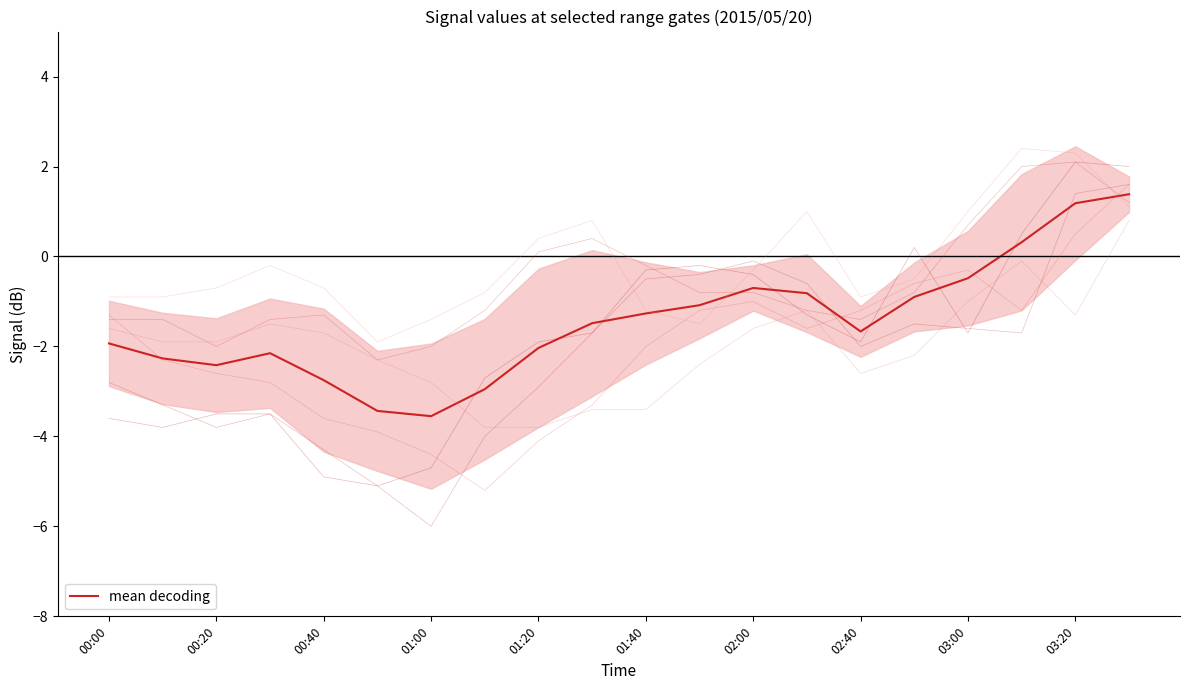

What is the difference between the maximum and minimum values in the 5.149 series?

4.3